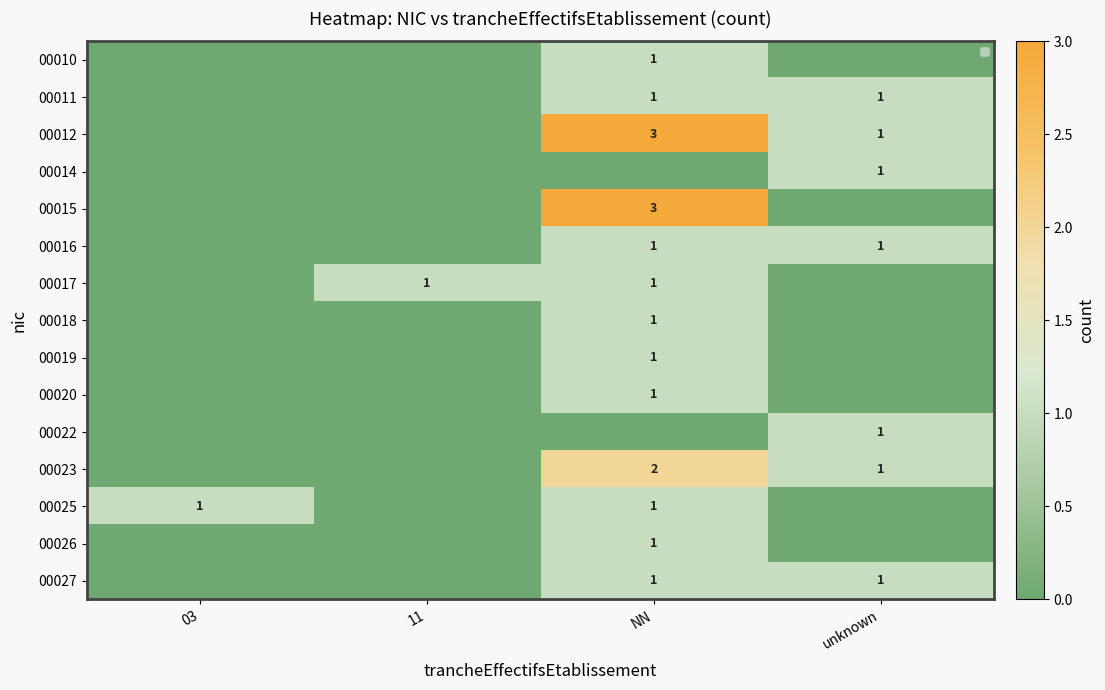

The 00016 series shows 0 at 03. True or false?

True